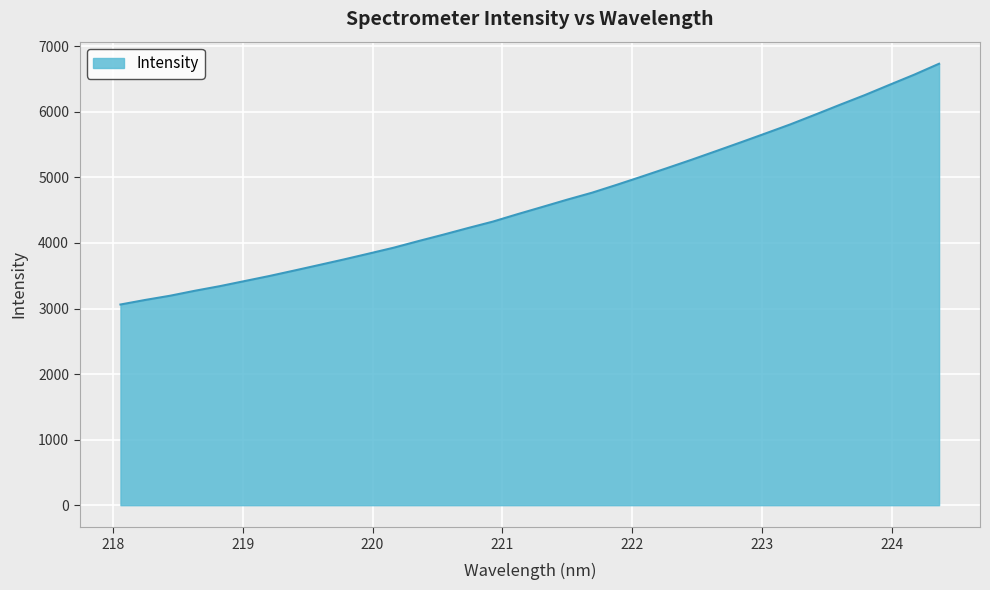

What is the greatest value displayed?

6734.9